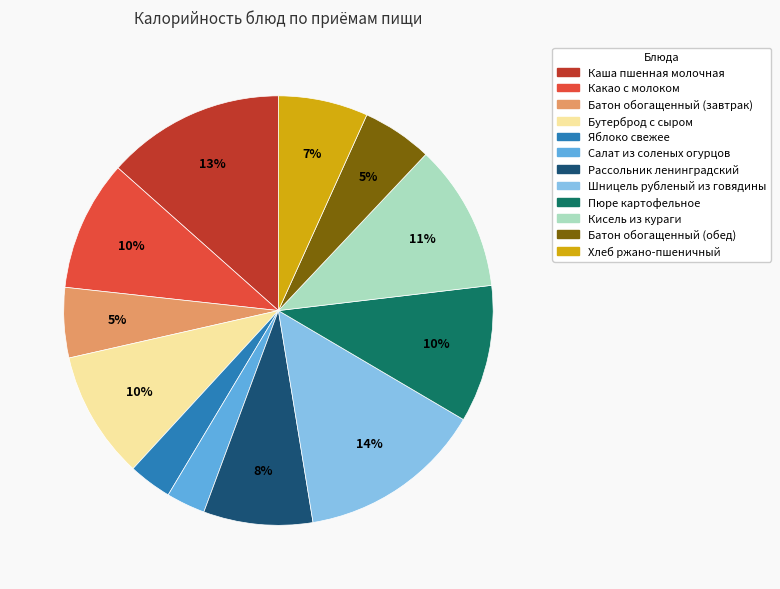

What is the largest slice in the pie chart?

Шницель рубленый из говядины